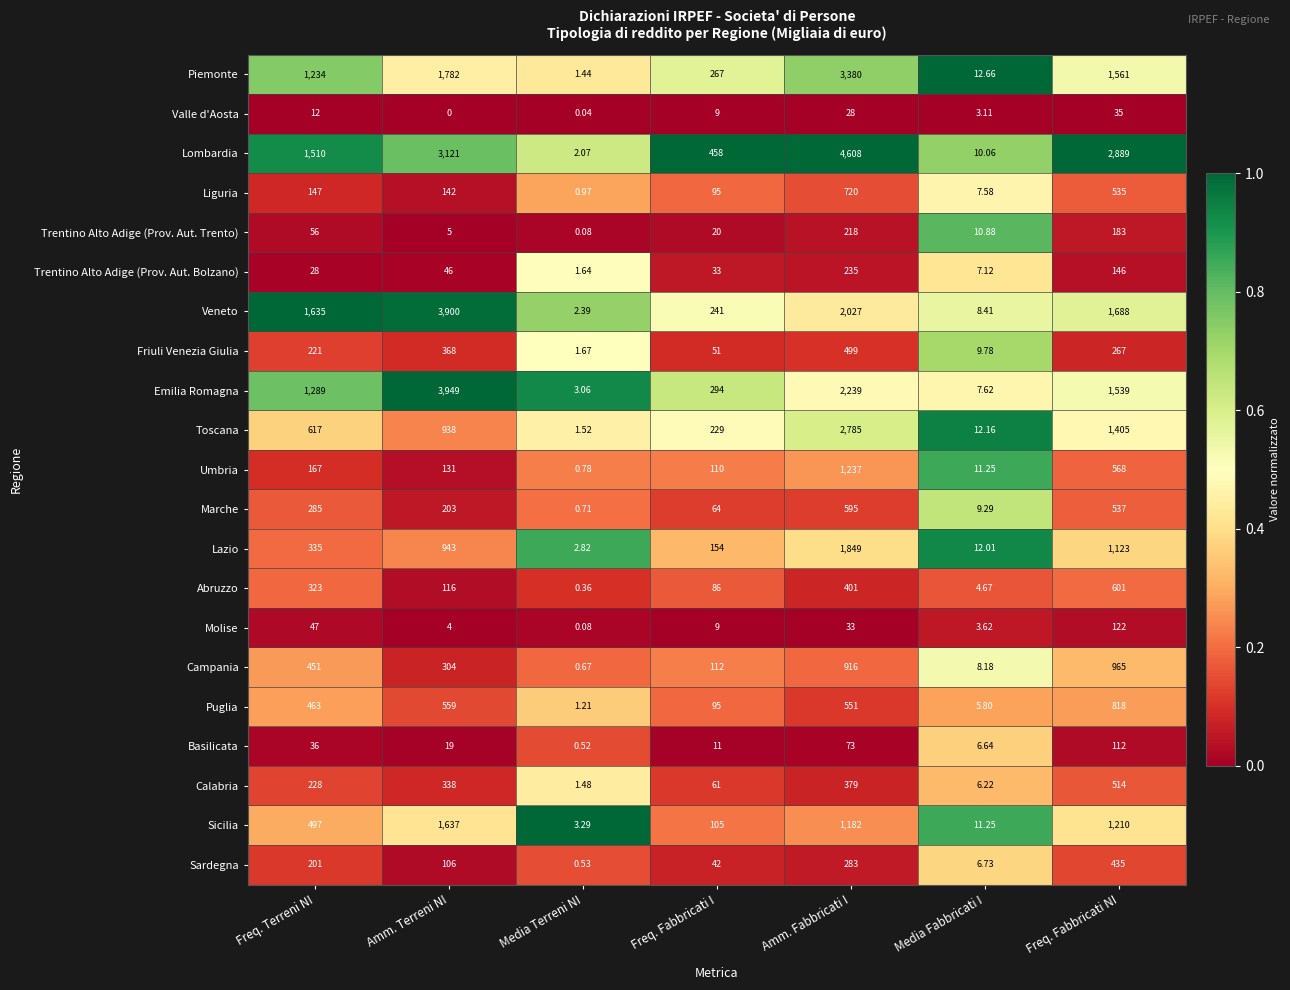

Which series has the widest spread of values?

Lombardia